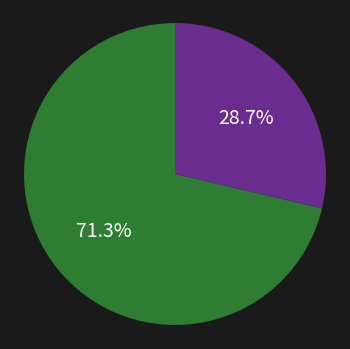

Is there a majority slice in this chart?

Yes